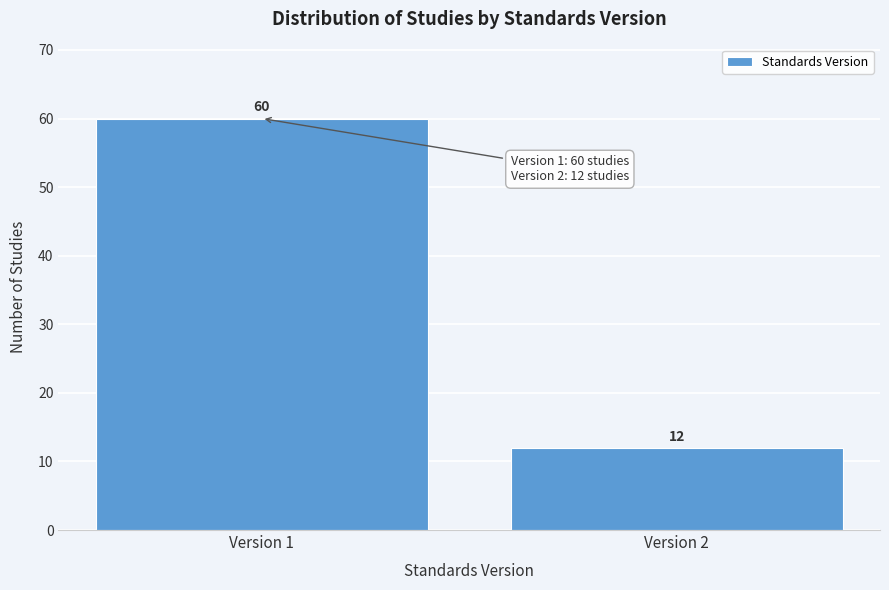

Reading right to left, extract all data points from this chart.

12	60